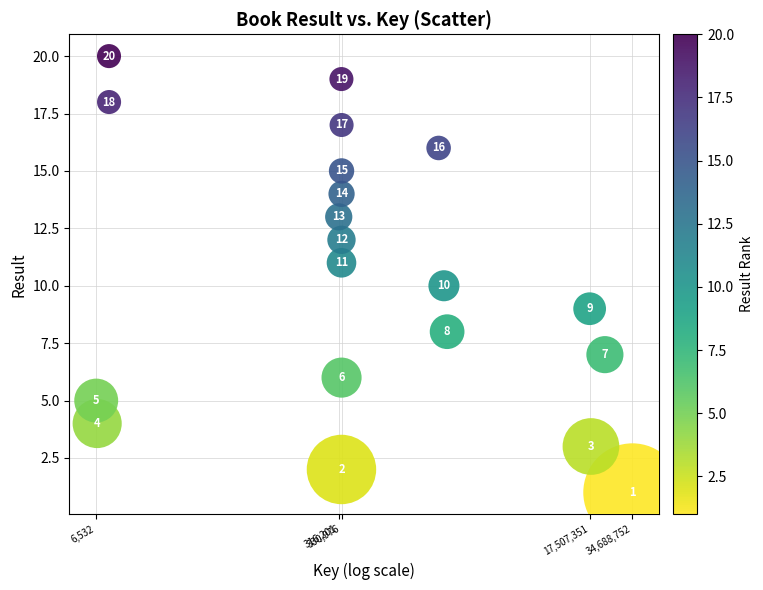

What is the range of Y values (max minus min)?

19